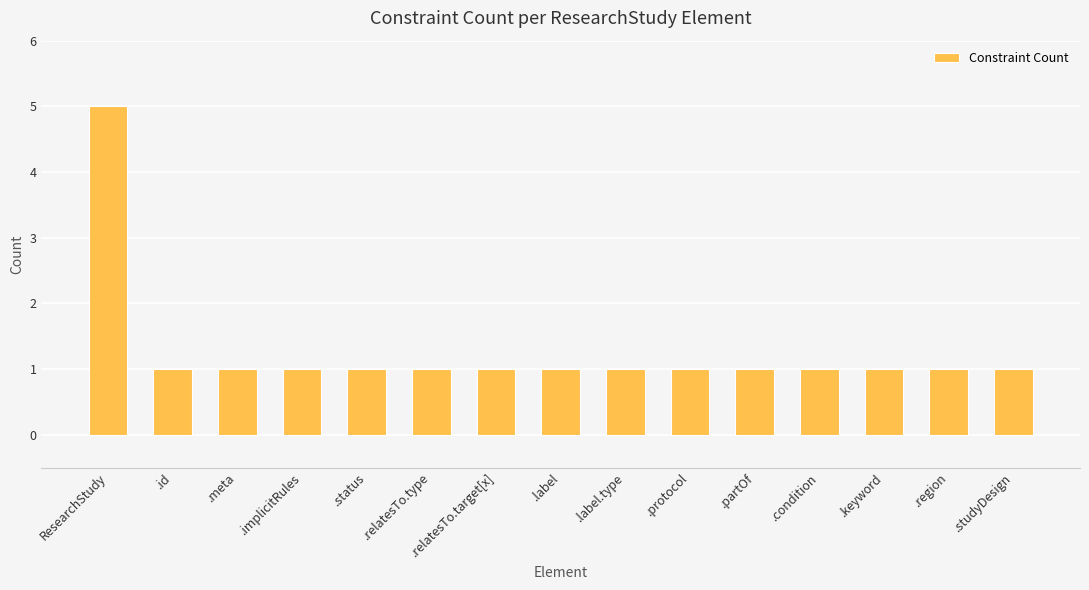

What is the difference between the maximum and minimum values?

4